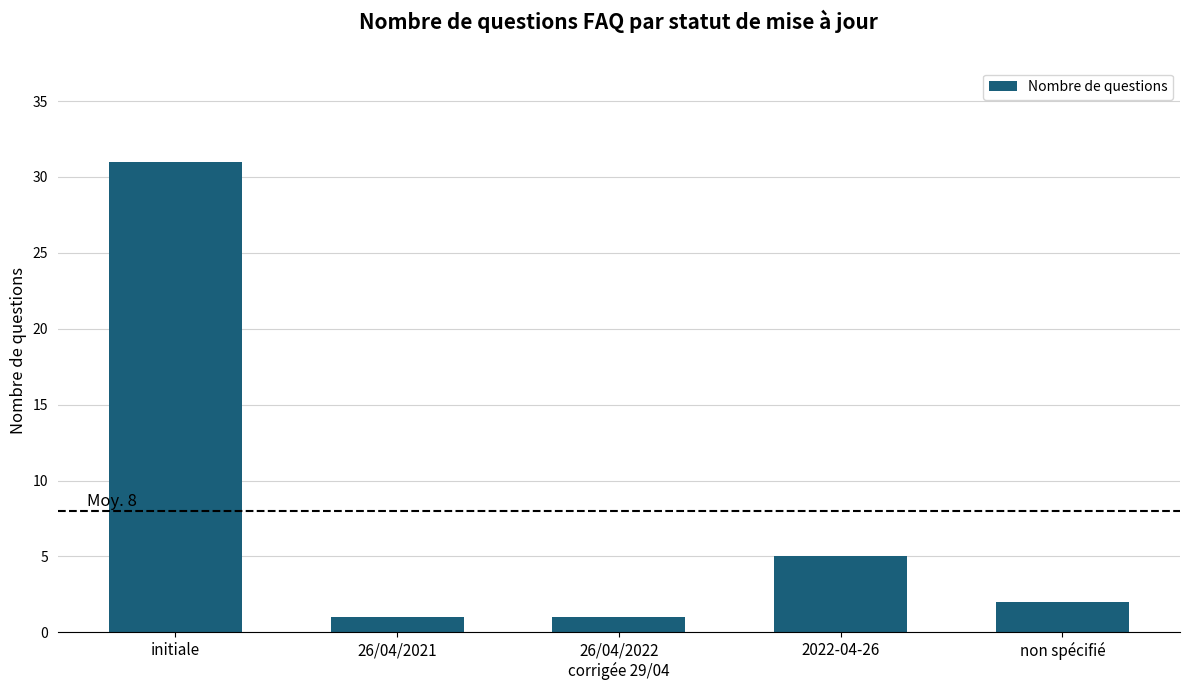

What position from the right is non spécifié?

1